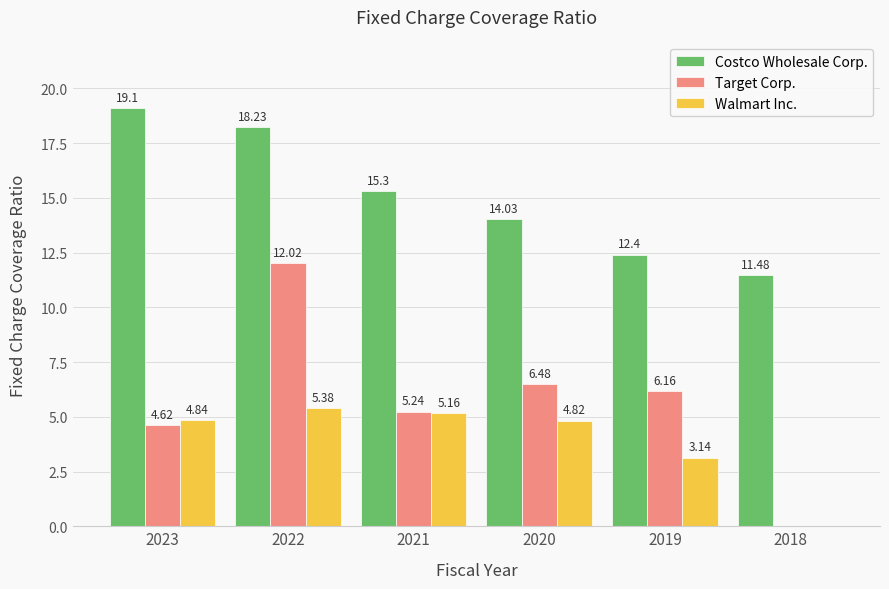

What are all the series names shown in the legend?

Costco Wholesale Corp., Target Corp., Walmart Inc.